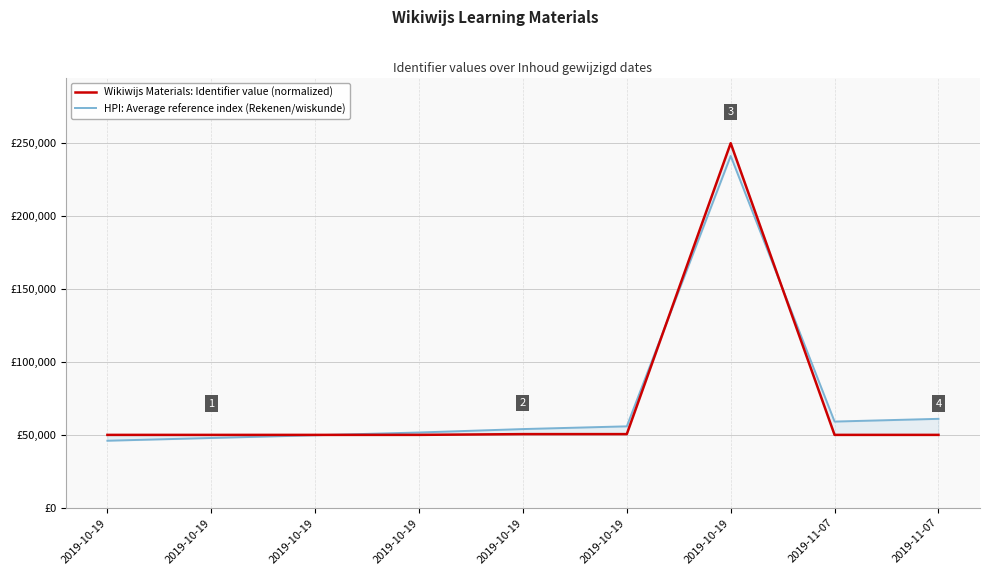

Which label corresponds to the largest value in the chart?

2019-10-19